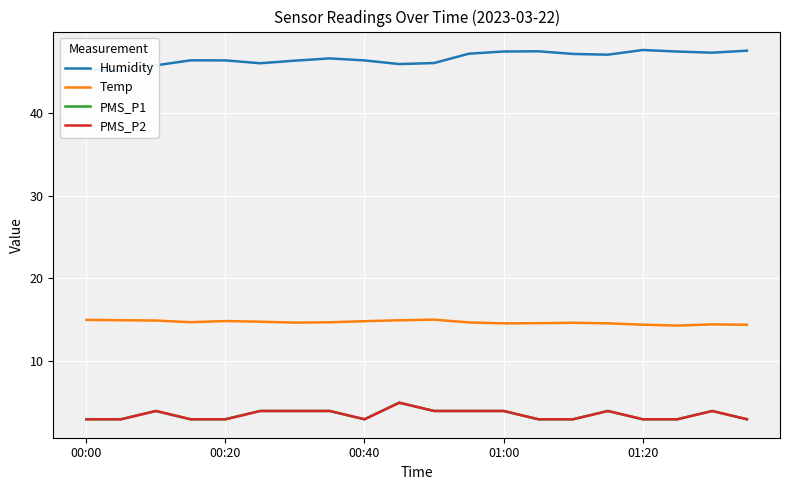

True or false: Humidity has more than 2 points higher than both neighbors.

True